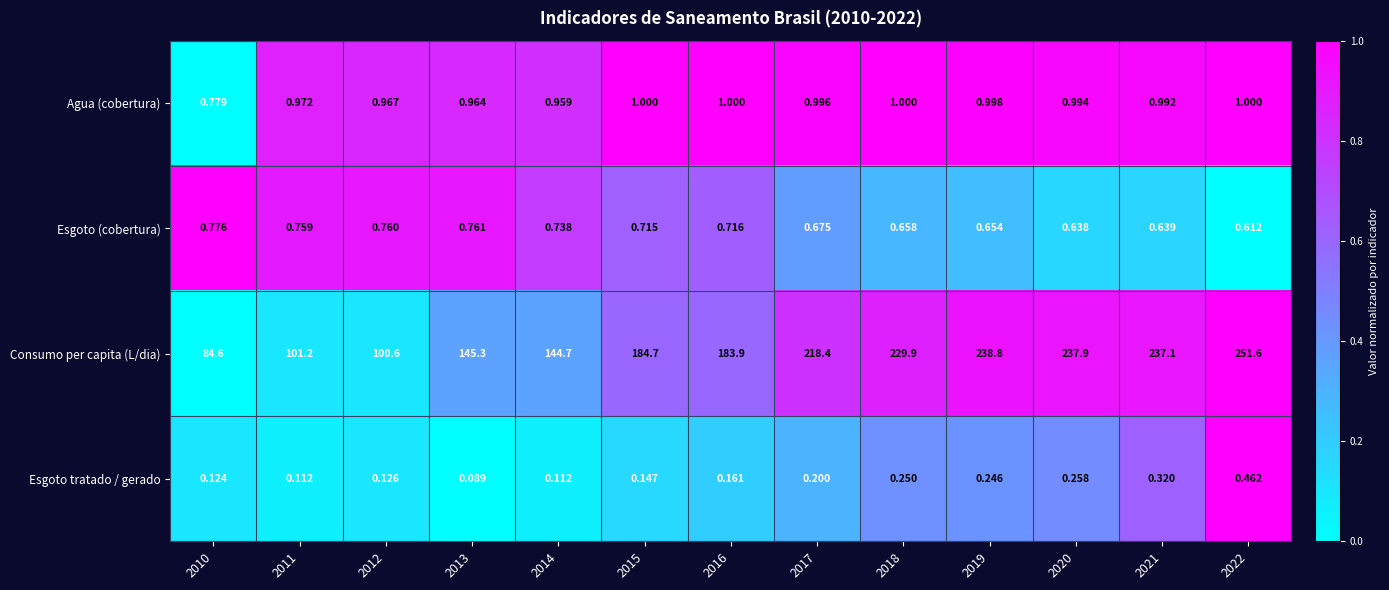

Between 2016 and 2020, which series saw the biggest shift?

Consumo per capita (L/dia)